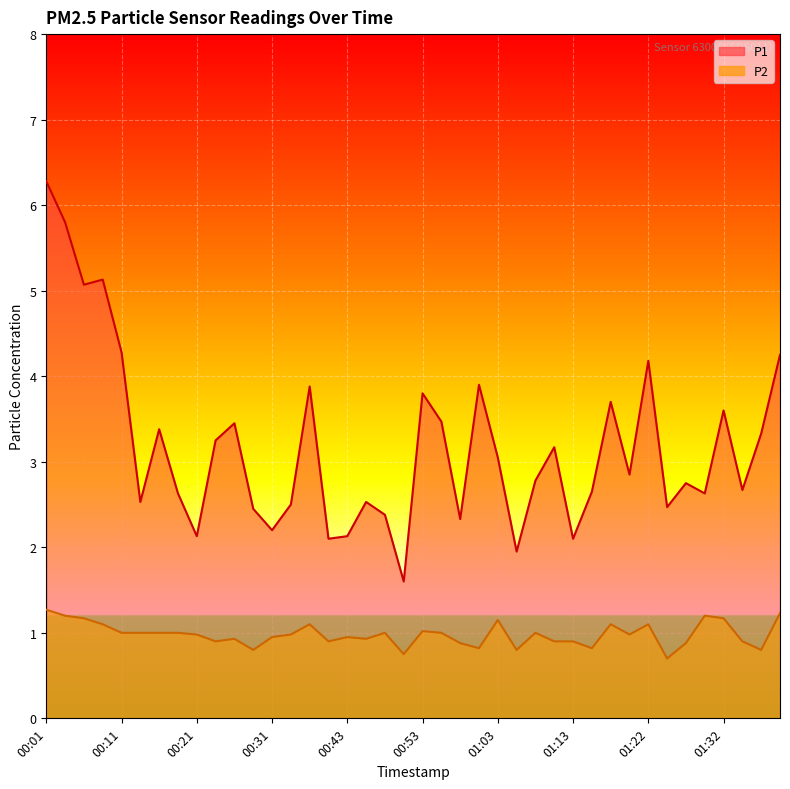

Which series has the widest spread of values?

P1